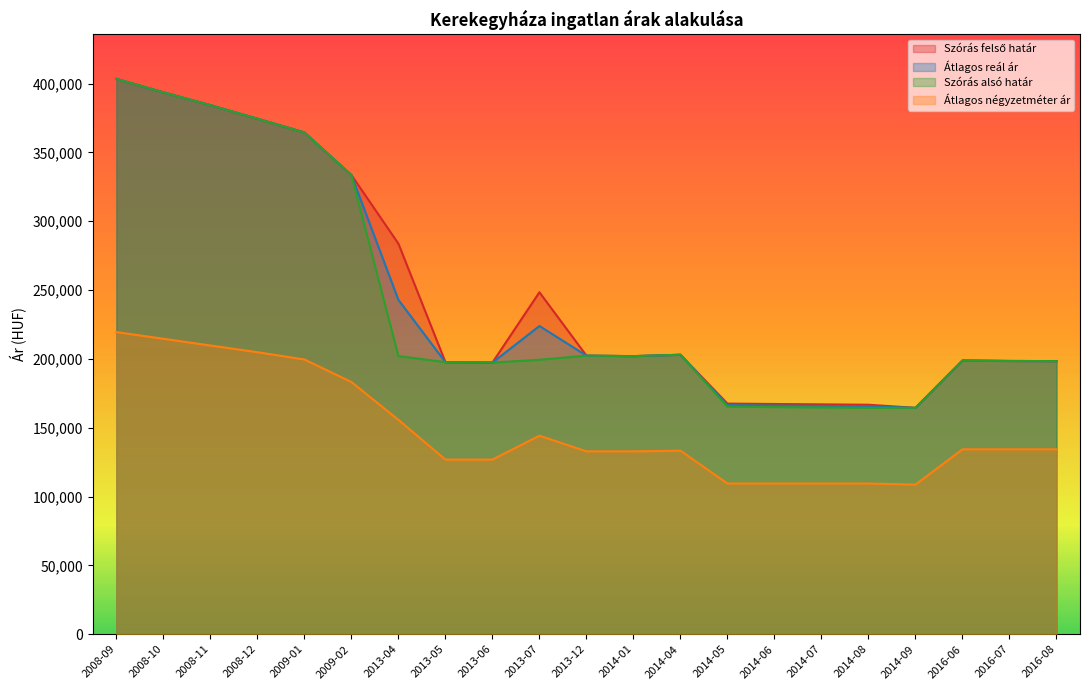

How many lines are shown in the chart?

4